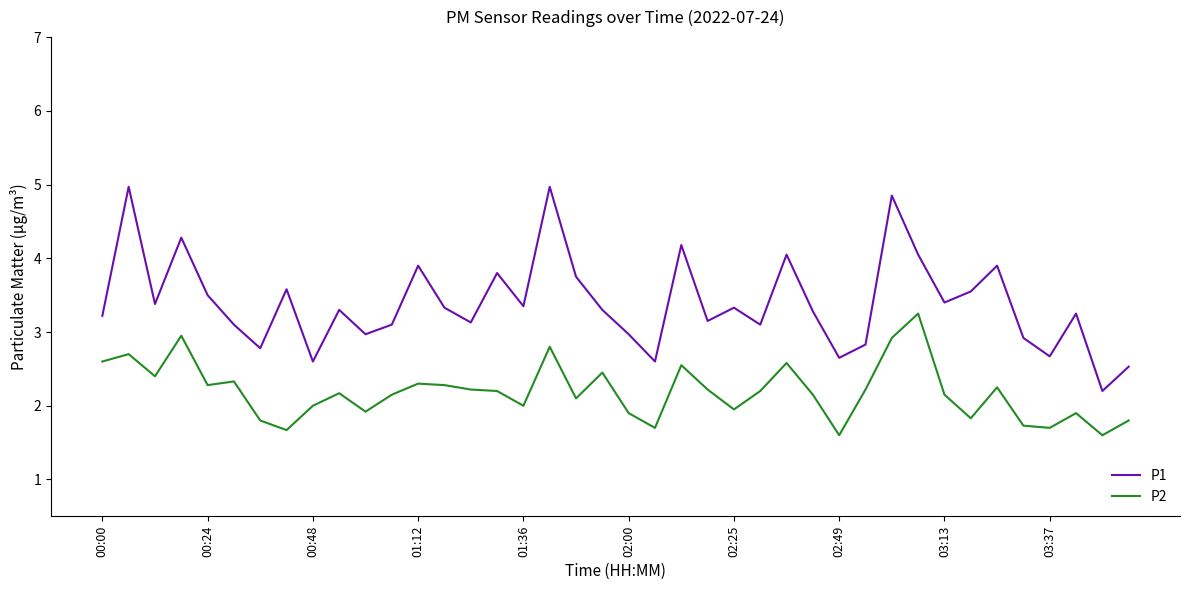

What is the lowest value of the P2 series?

1.6